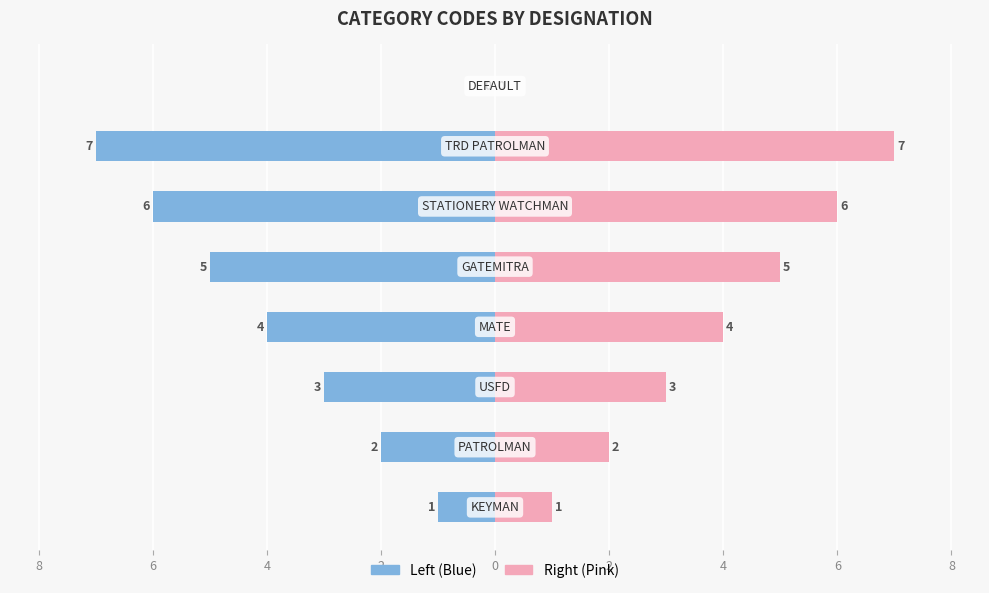

What is the label of the 4th bar from the right?

2